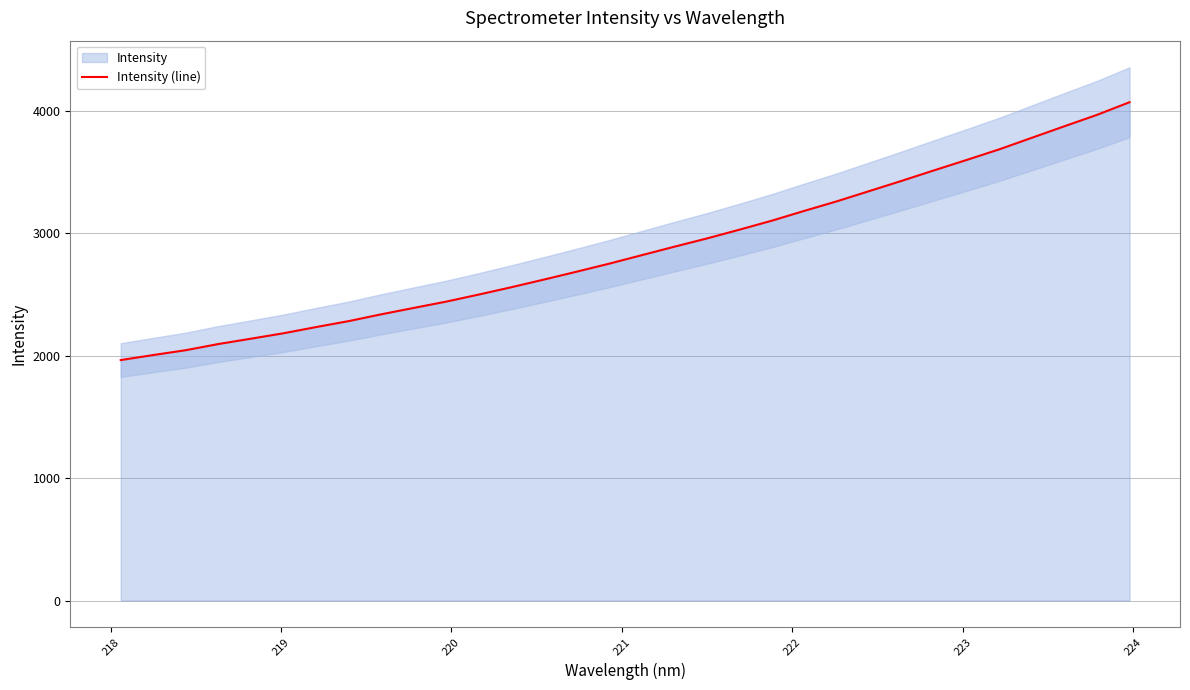

What is the minimum value for Intensity (line)?

1964.2